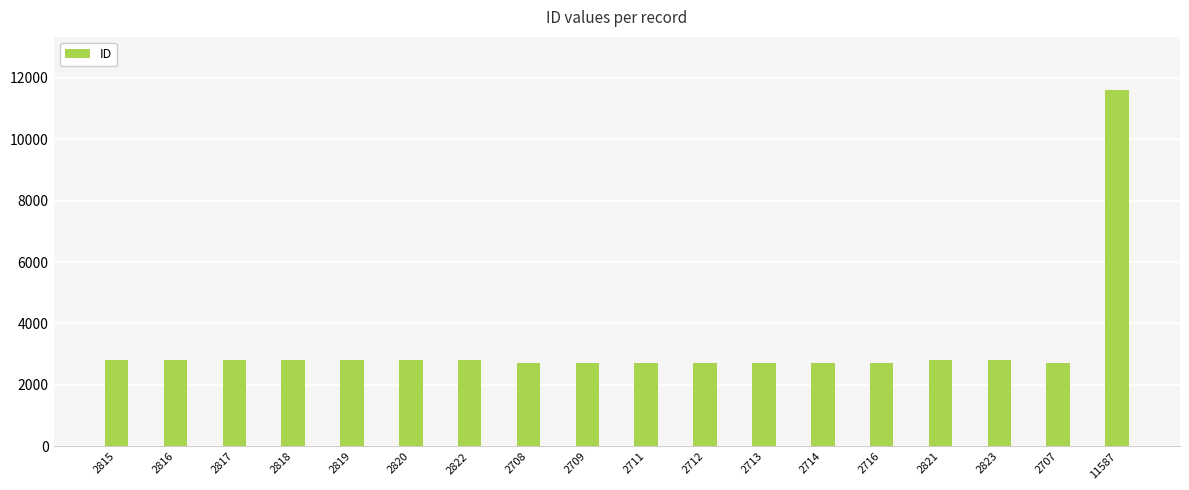

Which category has the highest value across all series?

11587